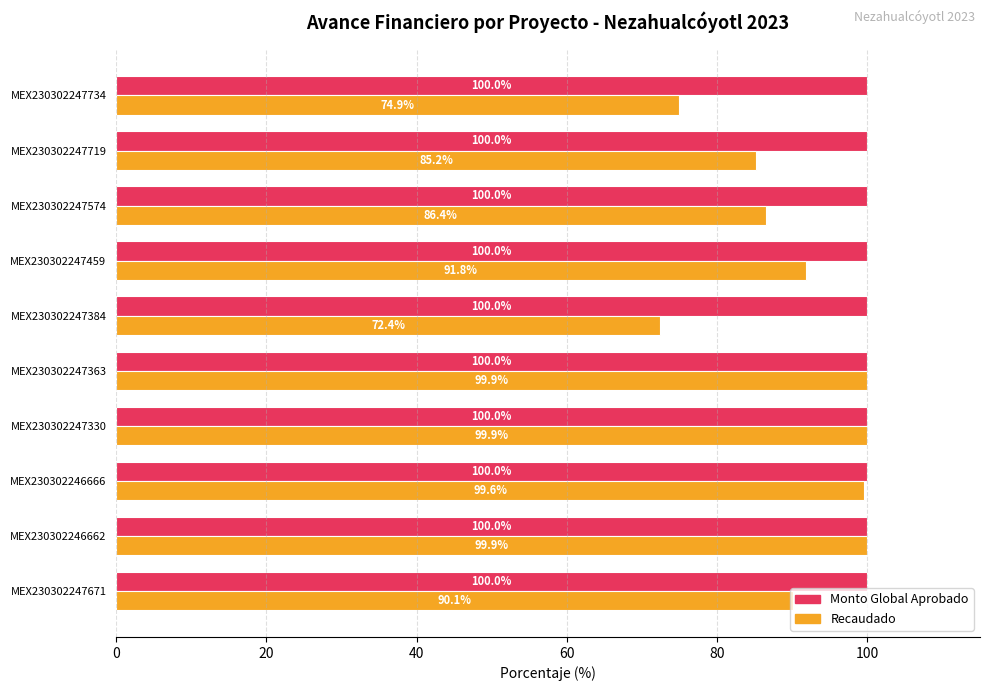

Between MEX230302247330 and MEX230302247719, which series saw the biggest shift?

Recaudado